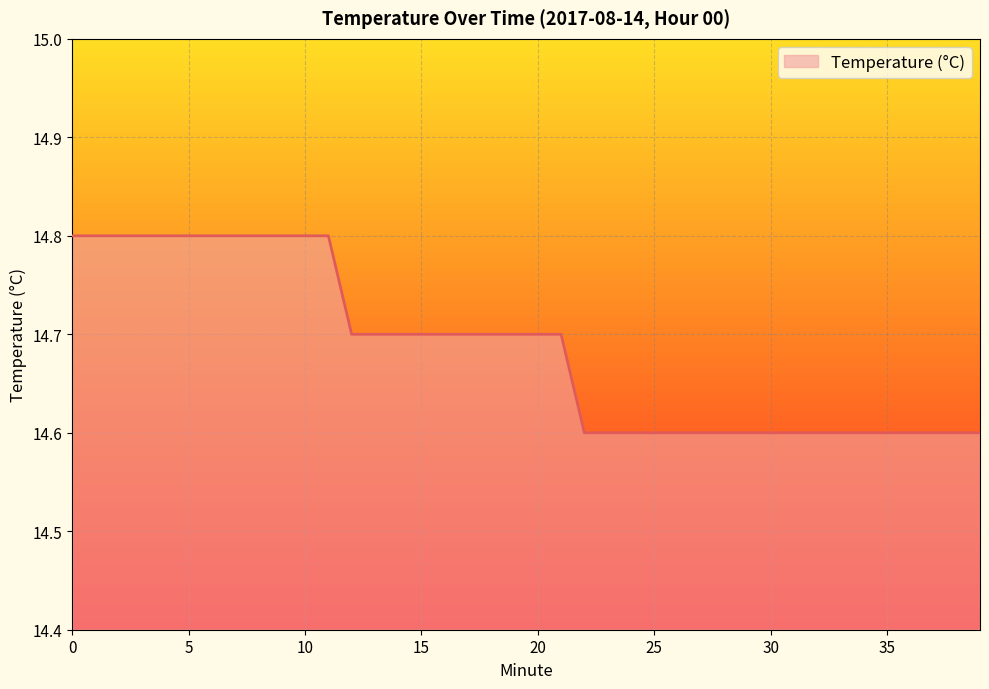

What is the difference between the maximum and second lowest values?

0.2